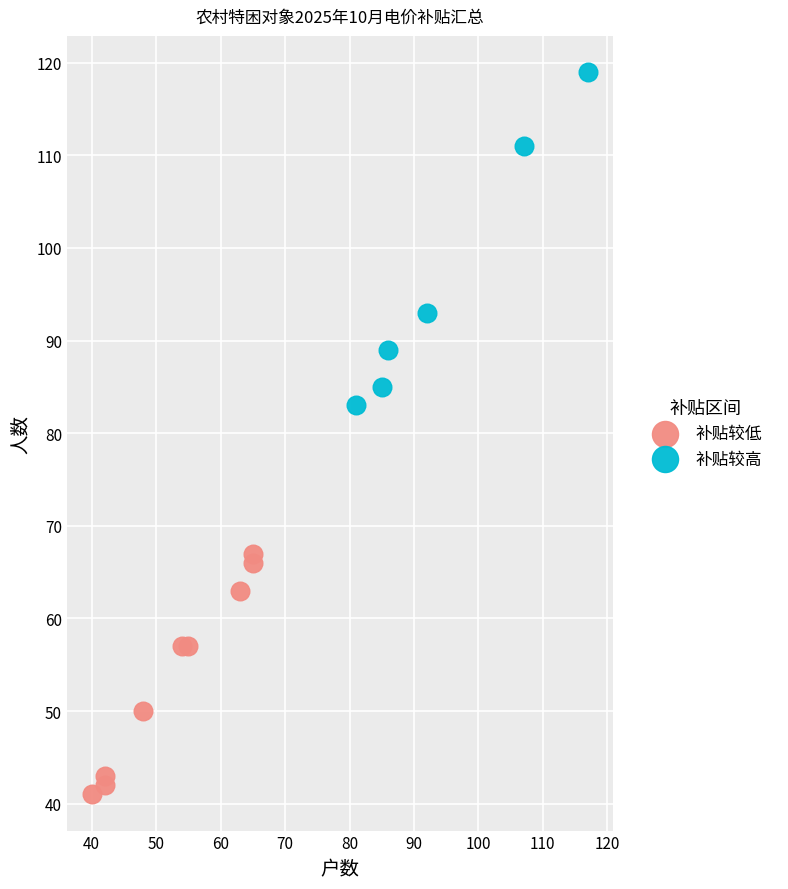

Which series has the largest Y range (max minus min)?

补贴较高